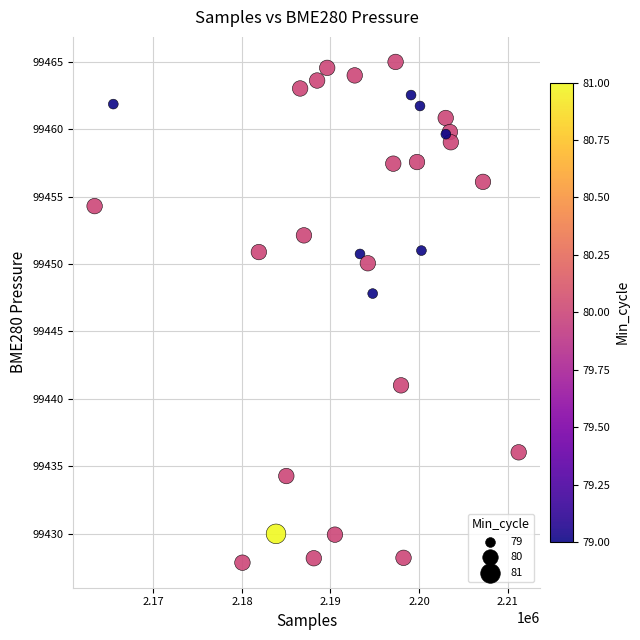

What Y value in the scatter plot is closest to 99446?

99447.8